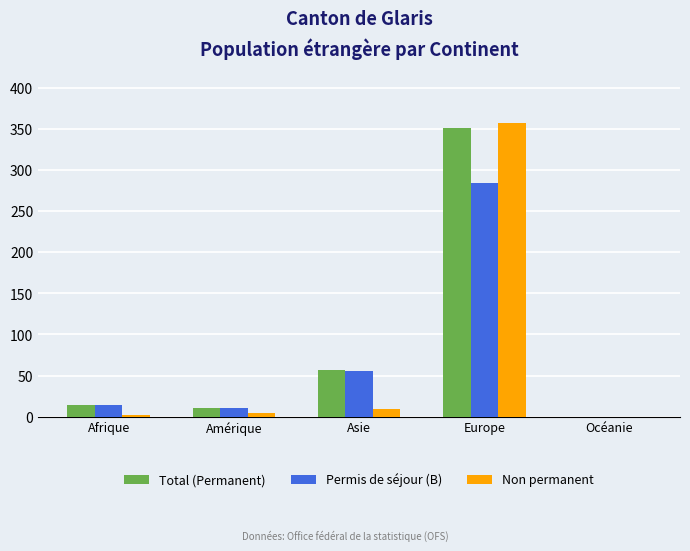

At which label is Total (Permanent) closest to 175?

Asie